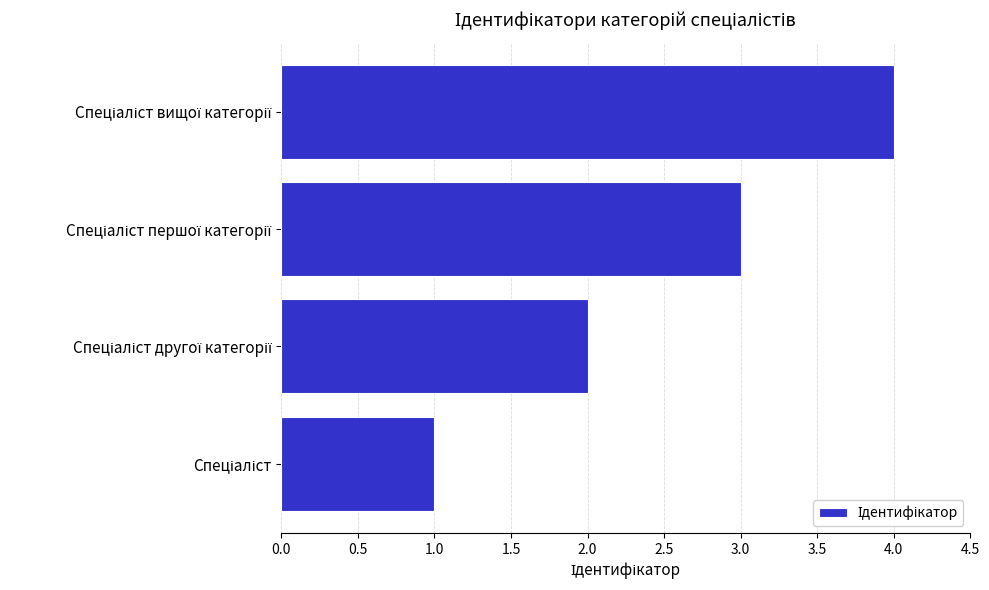

What is the sum of all values?

10